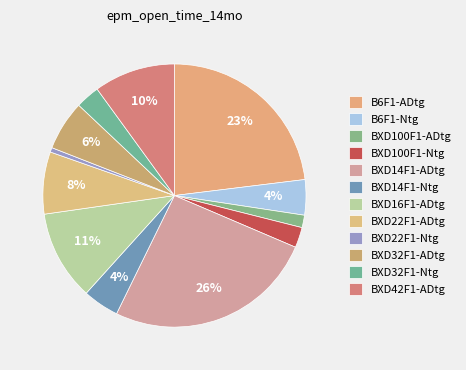

To the nearest percent, what is the average slice percentage?

8%